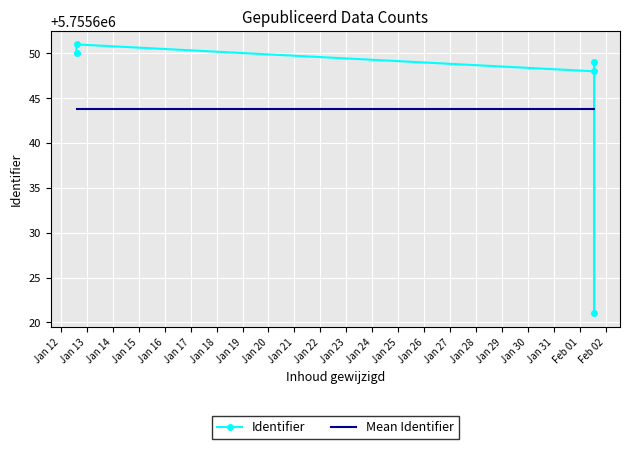

What is the highest value of the Mean Identifier series?

5755643.8